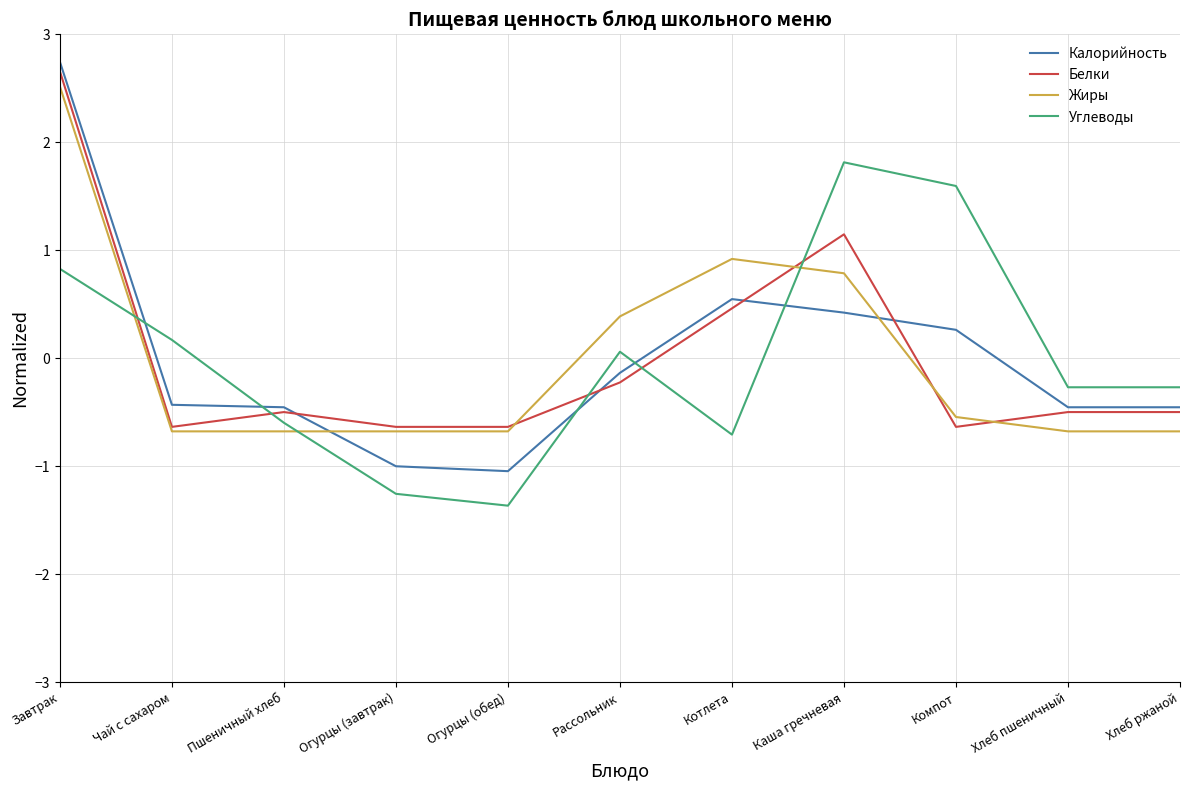

Is the value of Жиры at Рассольник greater than the value of Калорийность at Хлеб ржаной?

Yes